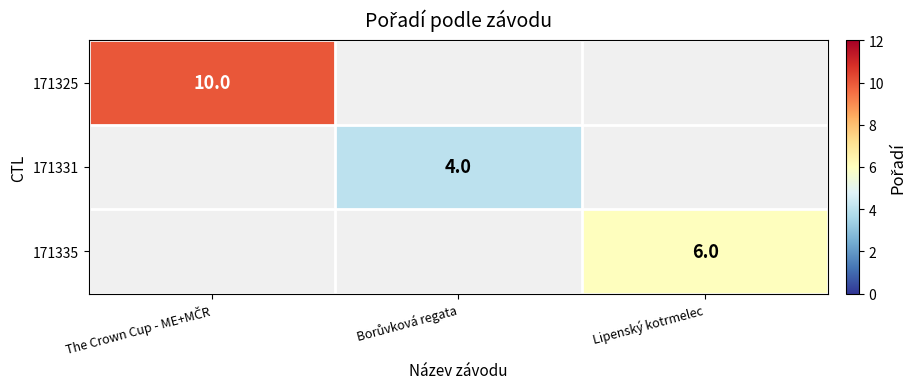

The value of 171335 at Lipenský kotrmelec is 6. True or false?

True